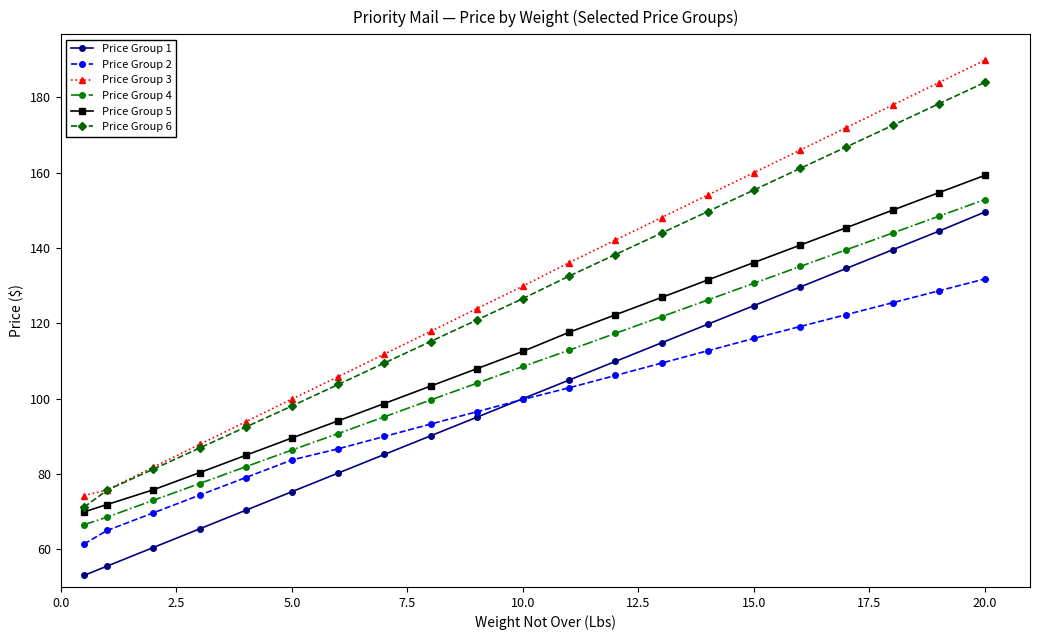

True or false: Price Group 6 has more than 0 interior local peaks.

False